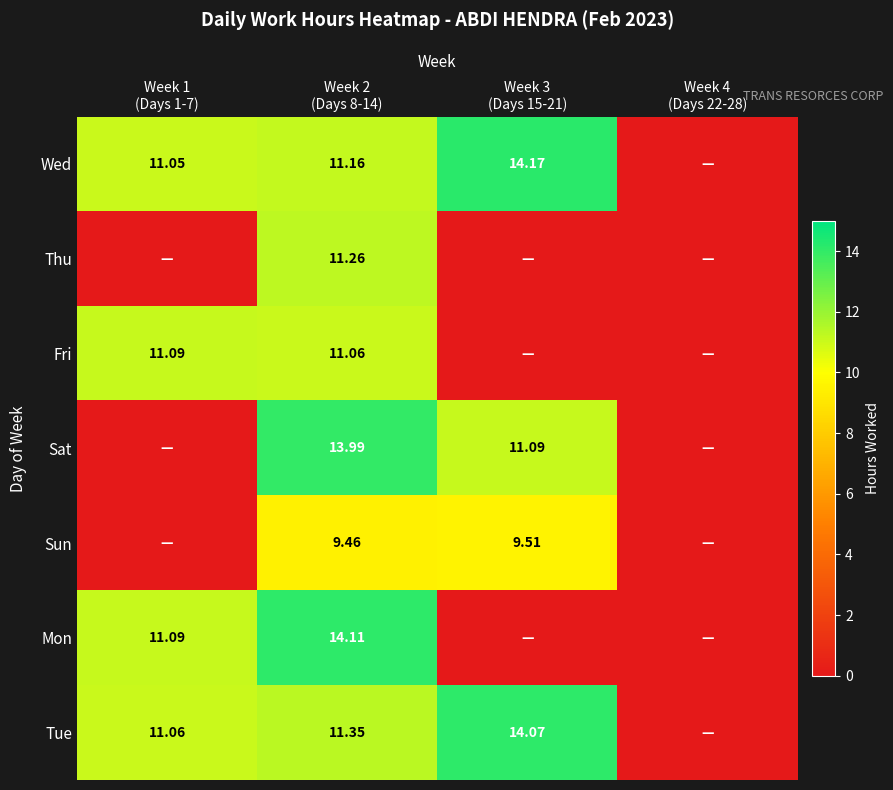

How many positive values does the Wed series have?

3